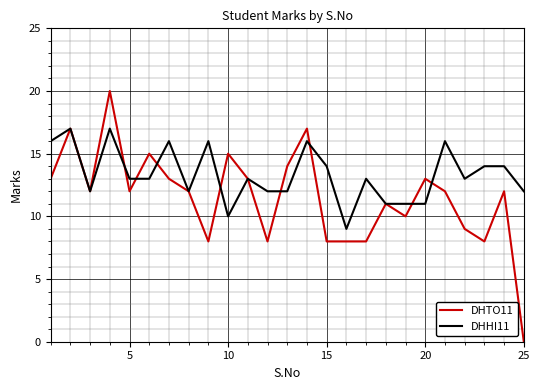

What is the maximum value shown in the chart?

20